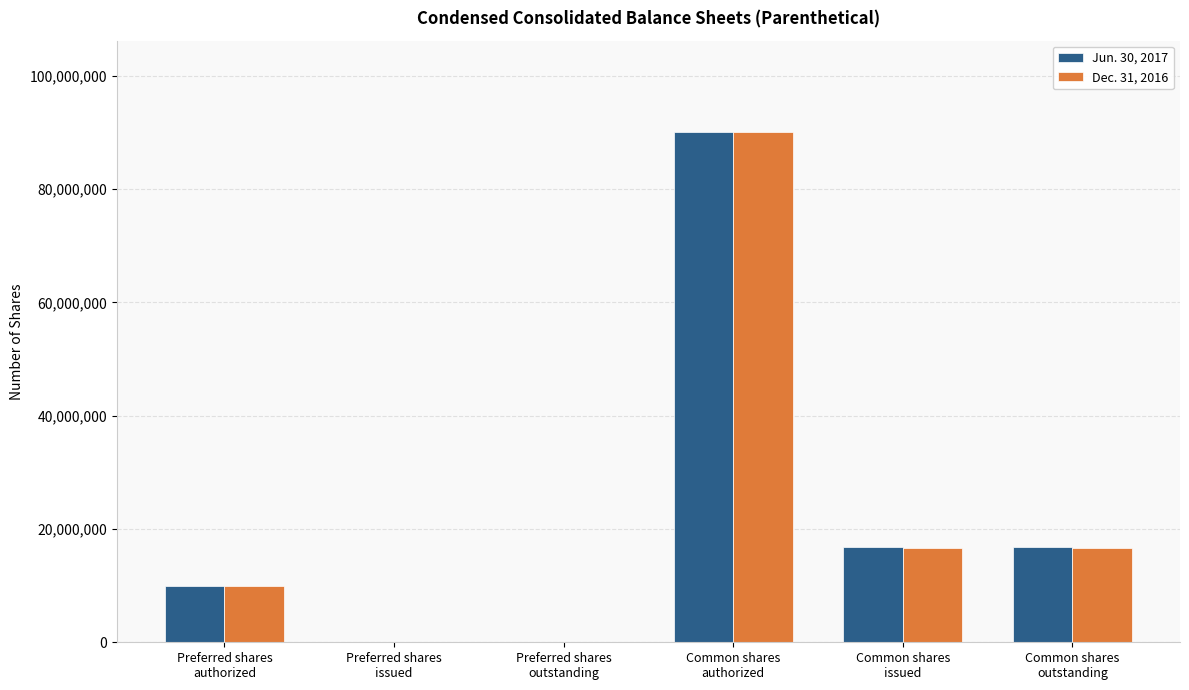

At which category is the sum across all series the highest?

Common shares
authorized